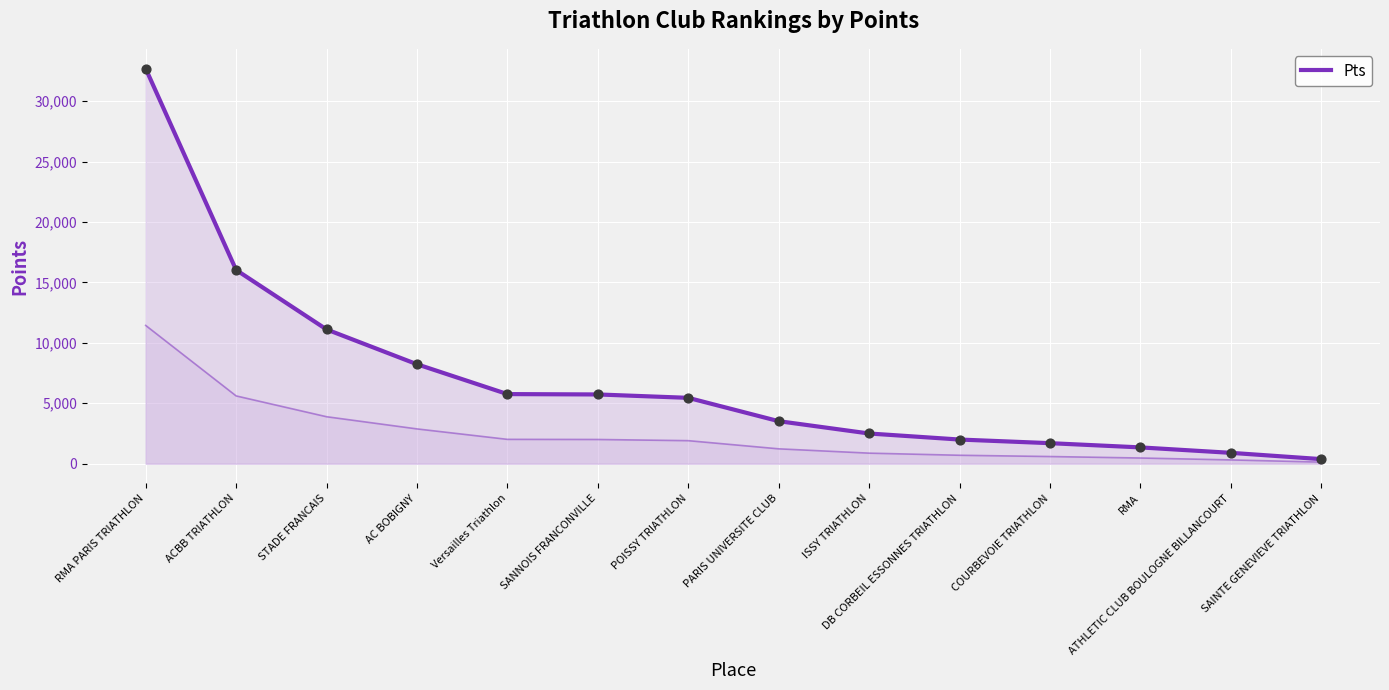

Which has a higher value, RMA or SANNOIS FRANCONVILLE?

SANNOIS FRANCONVILLE